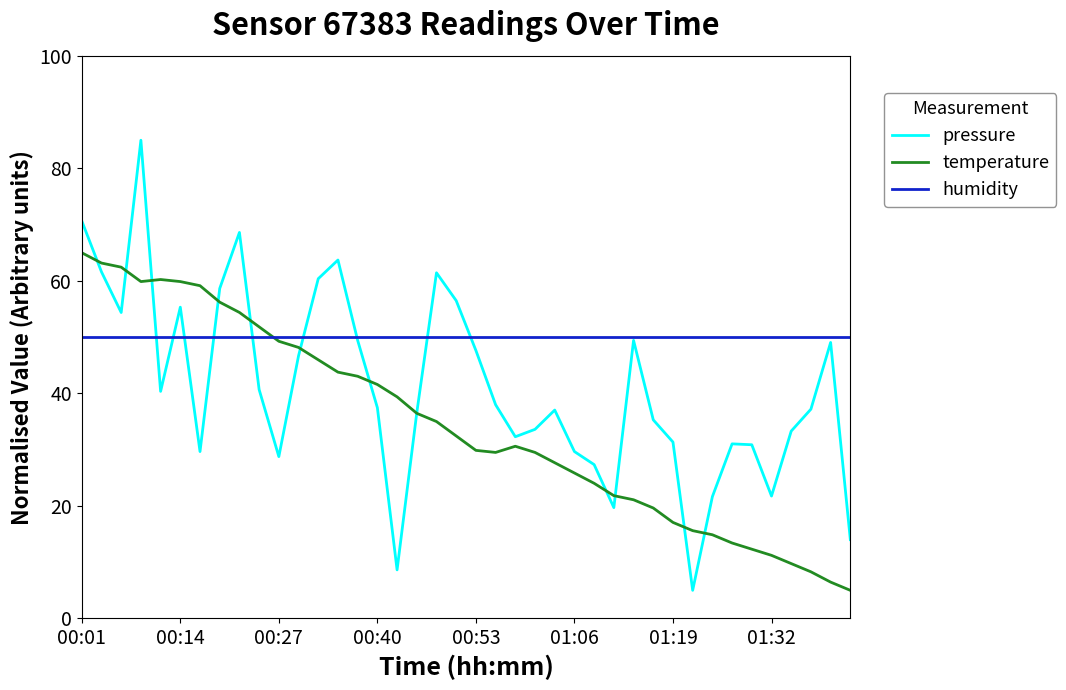

How many categories are shown in the chart?

40